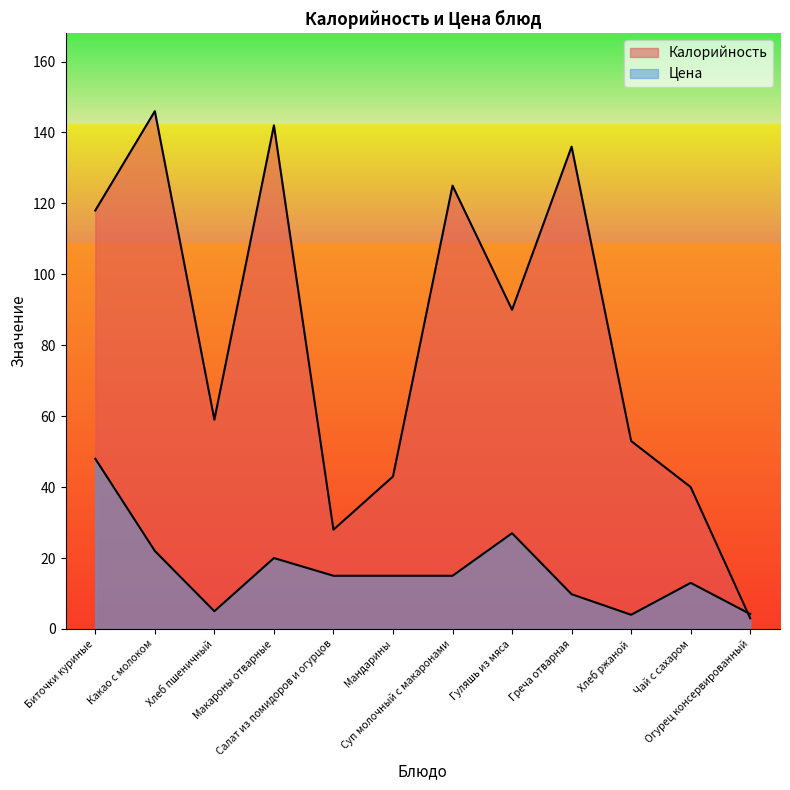

What is the sum of the Калорийность values at Суп молочный с макаронами and Хлеб пшеничный?

184.0